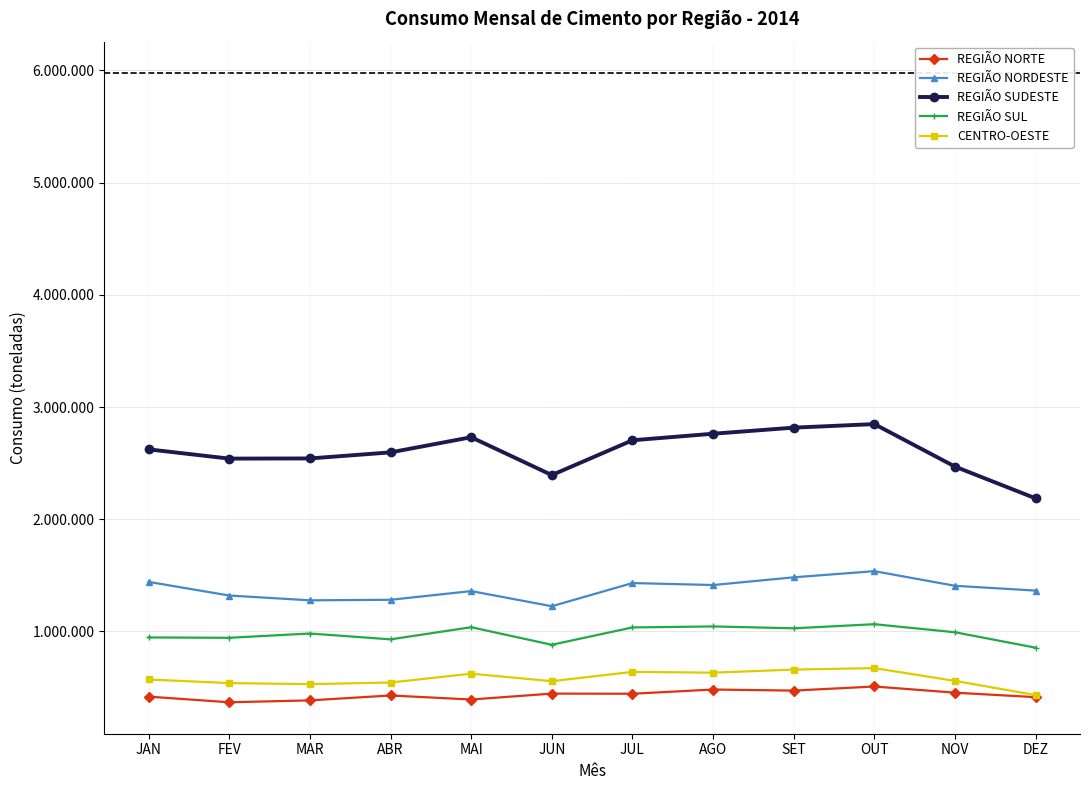

True or false: REGIÃO NORDESTE has more than 1 points higher than both neighbors.

True